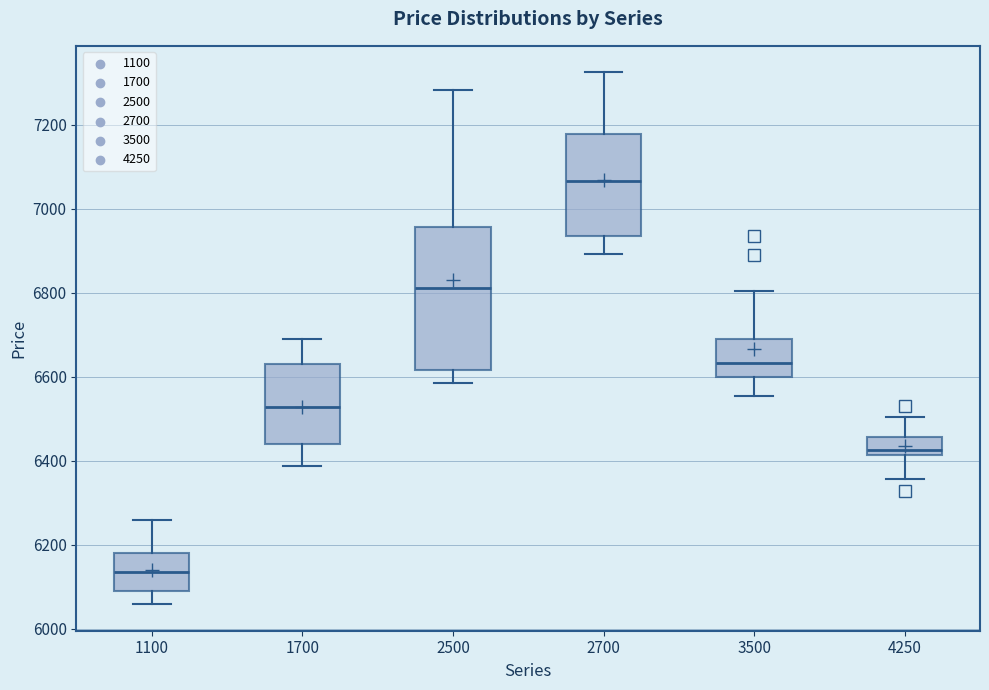

Which box has the highest median line?

2700